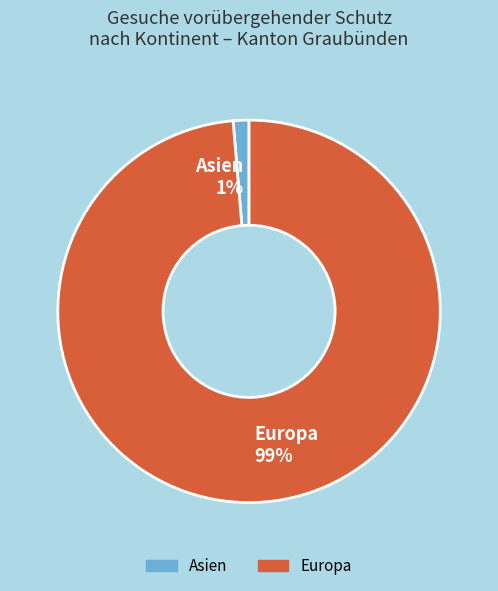

Count the number of slices in the pie.

2